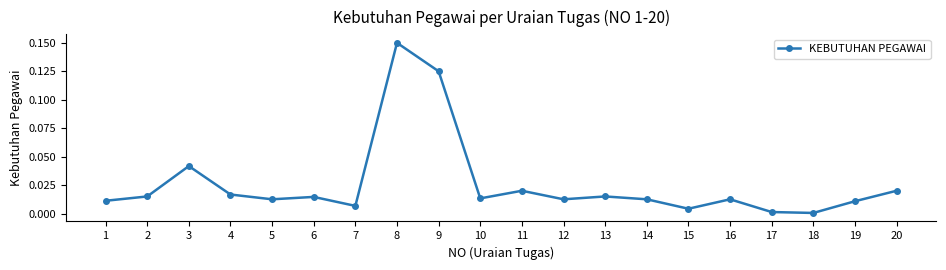

At which category does the data reach its first local peak?

3